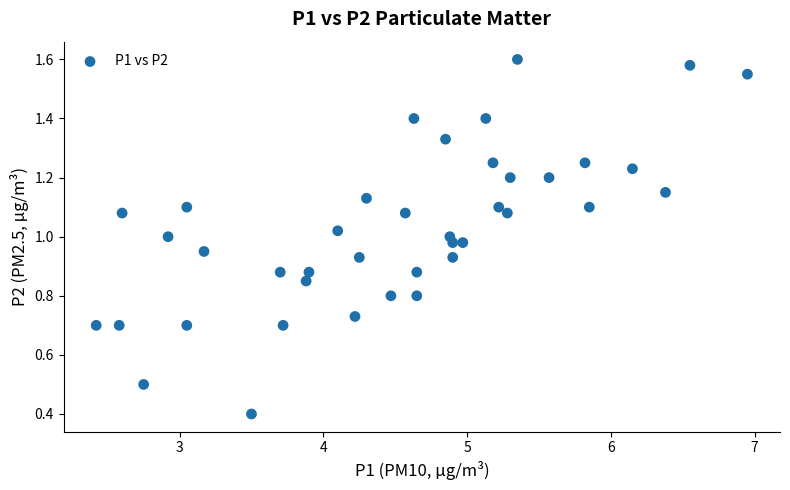

What is the range of X values (max minus min)?

4.5